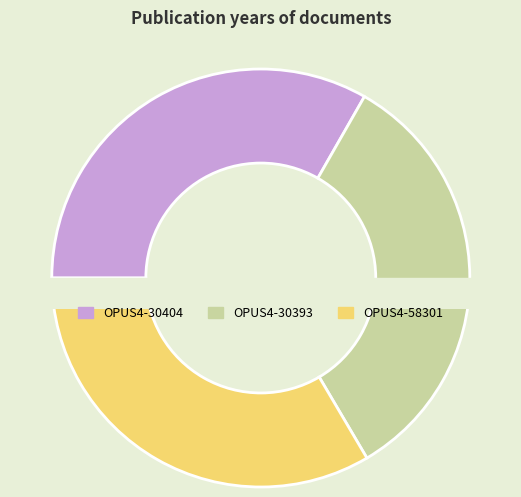

To the nearest percent, what percentage of the pie is OPUS4-30404?

33%